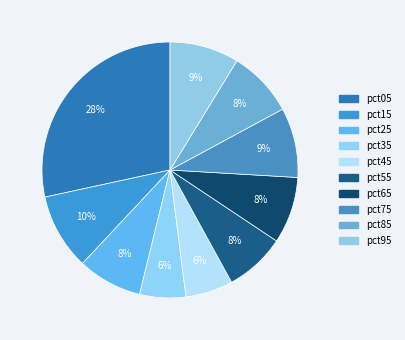

Count the number of slices in the pie.

10